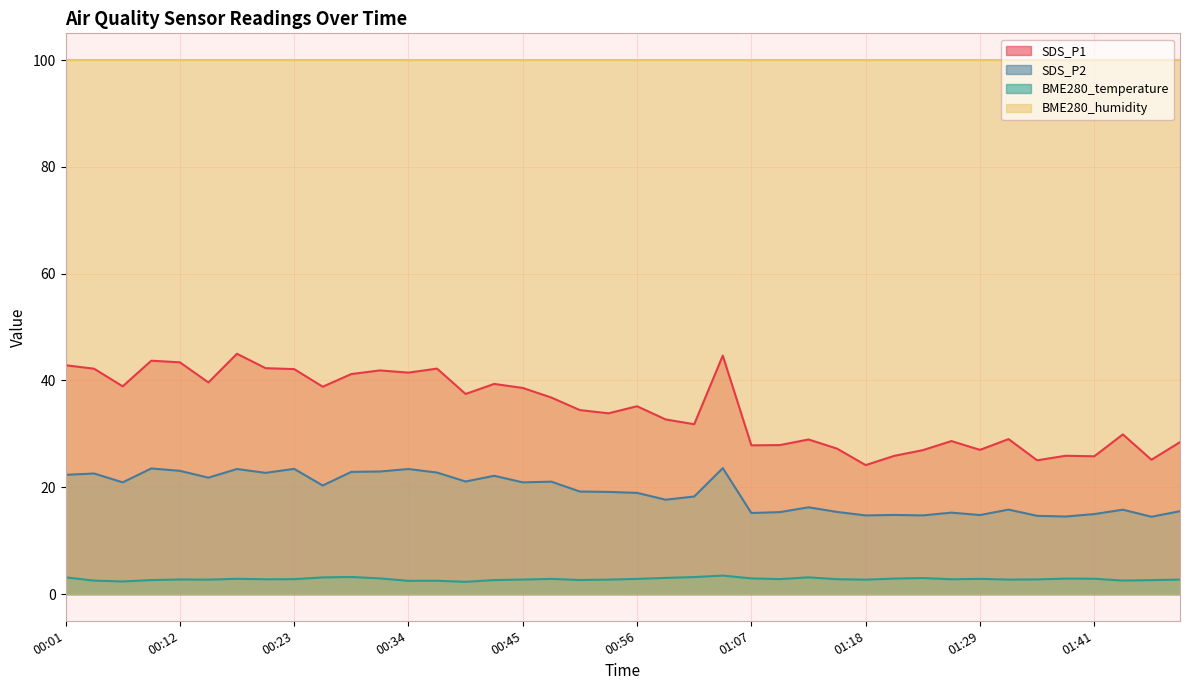

Rank the series by their maximum value, from lowest to highest.

BME280_temperature, SDS_P2, SDS_P1, BME280_humidity